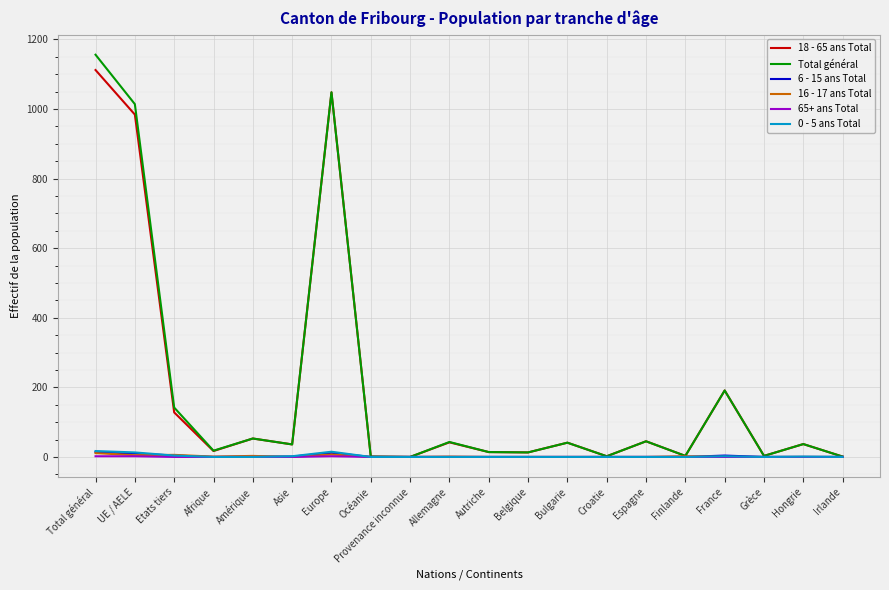

The 18 - 65 ans Total series shows 1968 at Total général. True or false?

False